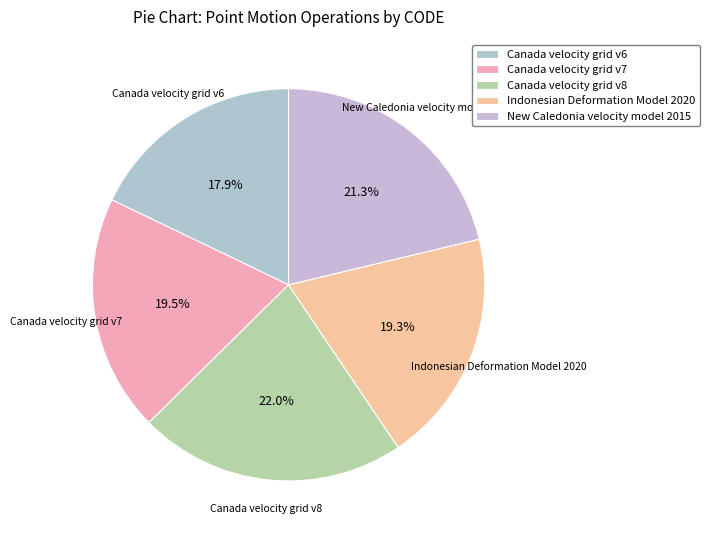

To the nearest percent, what portion does New Caledonia velocity model 2015 represent?

21%